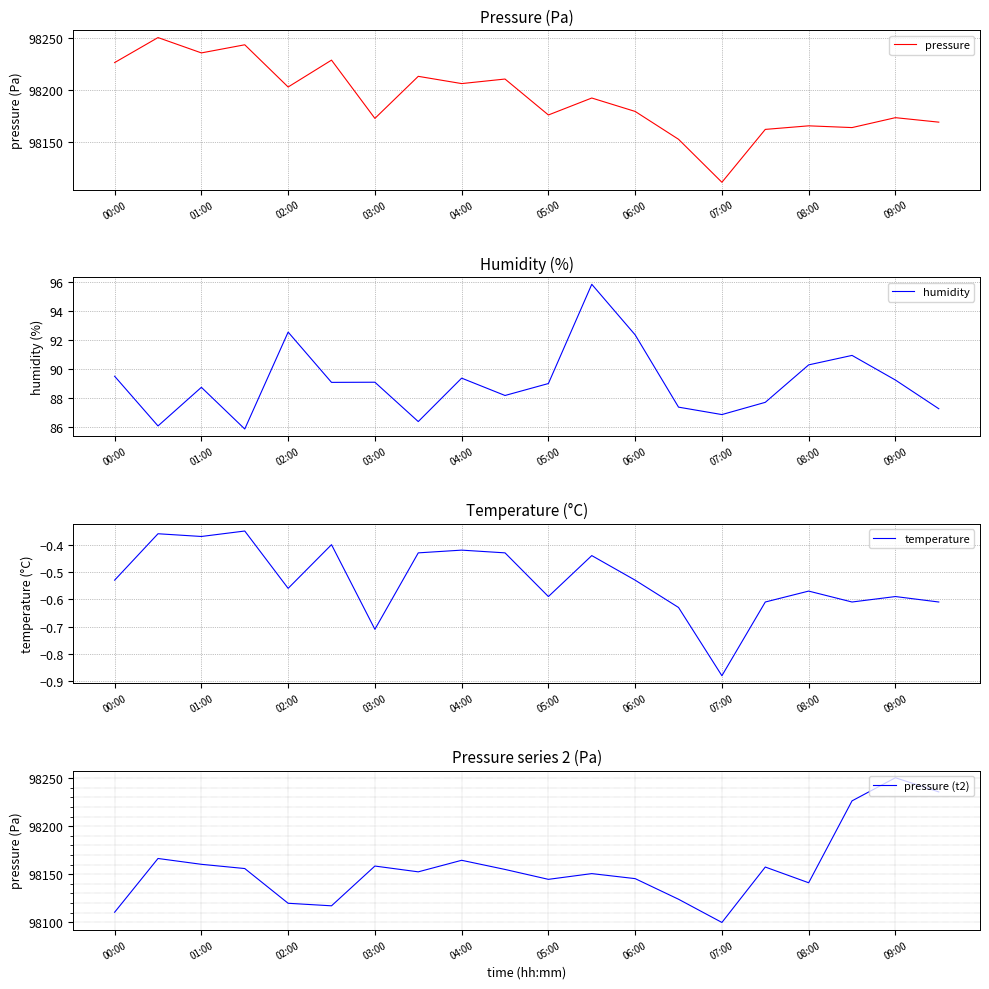

Which series has the largest range (max minus min)?

pressure (t2)